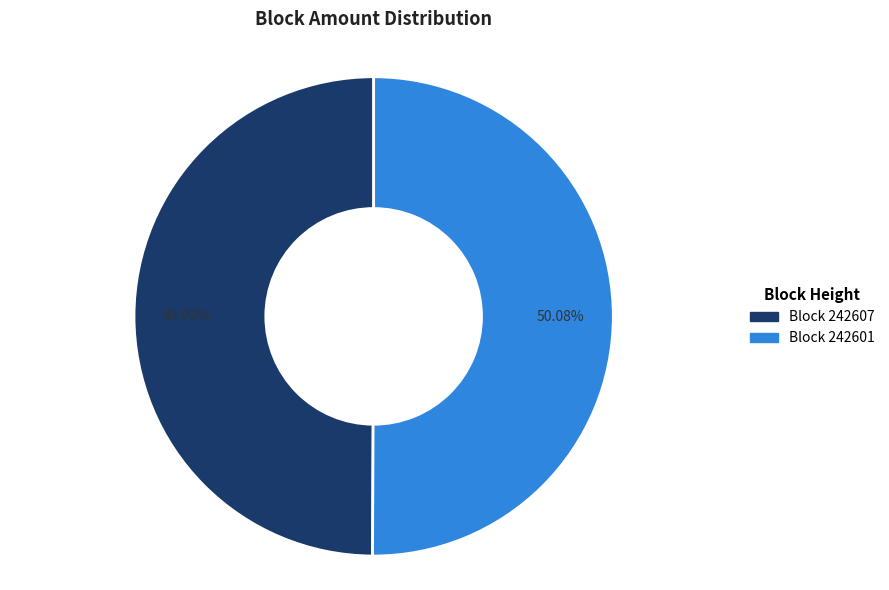

To the nearest percent, what is the difference between the largest and smallest slice percentages?

0%